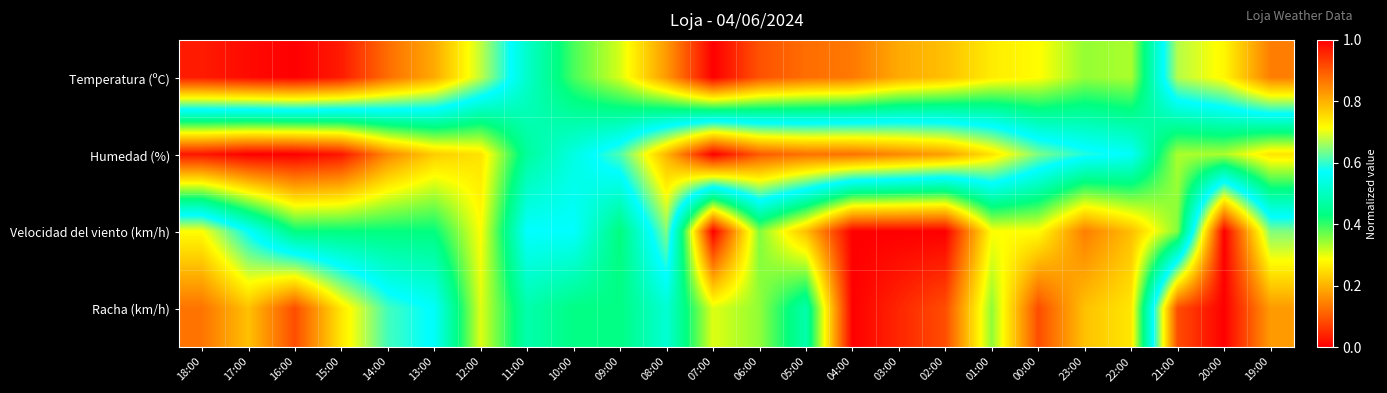

Reading left to right, list all the values displayed in this chart.

Temperatura (ºC): 18:00=1.0	17:00=1.0	16:00=1.0	15:00=1.0	14:00=0.9	13:00=0.8	12:00=0.7	11:00=0.5	10:00=0.4	09:00=0.3	08:00=0.2	07:00=0.0	06:00=0.1	05:00=0.1	04:00=0.1	03:00=0.2	02:00=0.2	01:00=0.3	00:00=0.3	23:00=0.3	22:00=0.3	21:00=0.7	20:00=0.7	19:00=0.9
Humedad (%): 18:00=0.0	17:00=0.0	16:00=0.0	15:00=0.0	14:00=0.2	13:00=0.2	12:00=0.3	11:00=0.5	10:00=0.5	09:00=0.6	08:00=0.8	07:00=1.0	06:00=0.9	05:00=0.9	04:00=0.9	03:00=0.8	02:00=0.8	01:00=0.7	00:00=0.6	23:00=0.6	22:00=0.6	21:00=0.3	20:00=0.3	19:00=0.3
Velocidad del viento (km/h): 18:00=0.7	17:00=0.6	16:00=0.4	15:00=0.4	14:00=0.4	13:00=0.4	12:00=0.3	11:00=0.6	10:00=0.6	09:00=0.4	08:00=0.6	07:00=0.0	06:00=0.4	05:00=0.2	04:00=0.0	03:00=0.0	02:00=0.0	01:00=0.3	00:00=0.3	23:00=0.1	22:00=0.2	21:00=0.4	20:00=1.0	19:00=0.6
Racha (km/h): 18:00=0.9	17:00=0.8	16:00=0.9	15:00=0.7	14:00=0.6	13:00=0.6	12:00=0.3	11:00=0.5	10:00=0.4	09:00=0.4	08:00=0.5	07:00=0.3	06:00=0.3	05:00=0.5	04:00=0.0	03:00=0.0	02:00=0.1	01:00=0.3	00:00=0.1	23:00=0.2	22:00=0.3	21:00=0.9	20:00=1.0	19:00=0.8